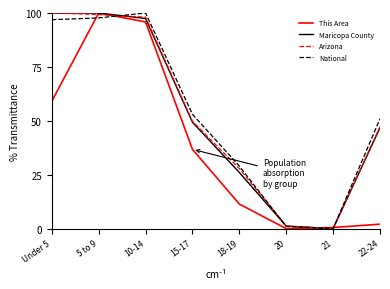

Between Under 5 and 10-14, which series saw the biggest shift?

This Area